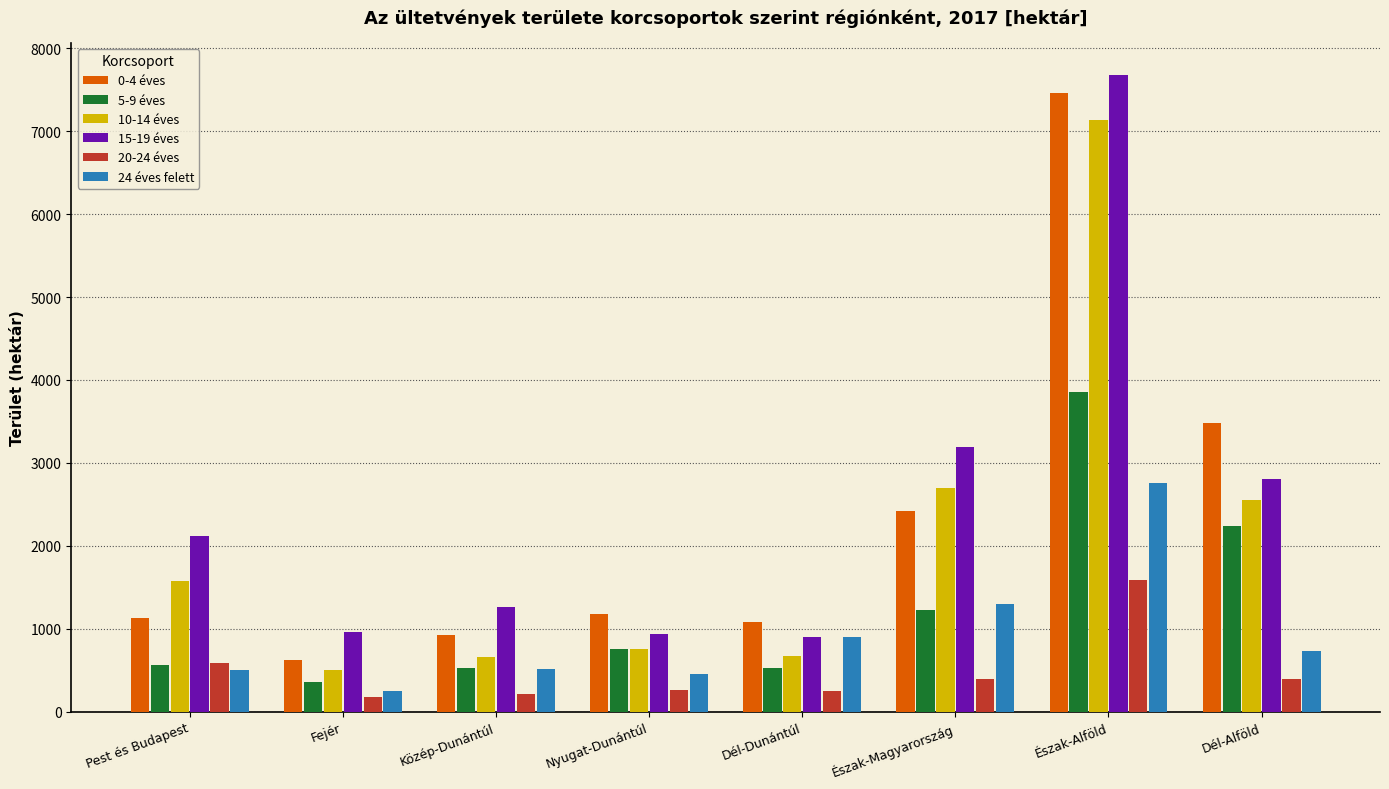

What is the difference between the 20-24 éves values at Dél-Alföld and Észak-Magyarország?

0.9